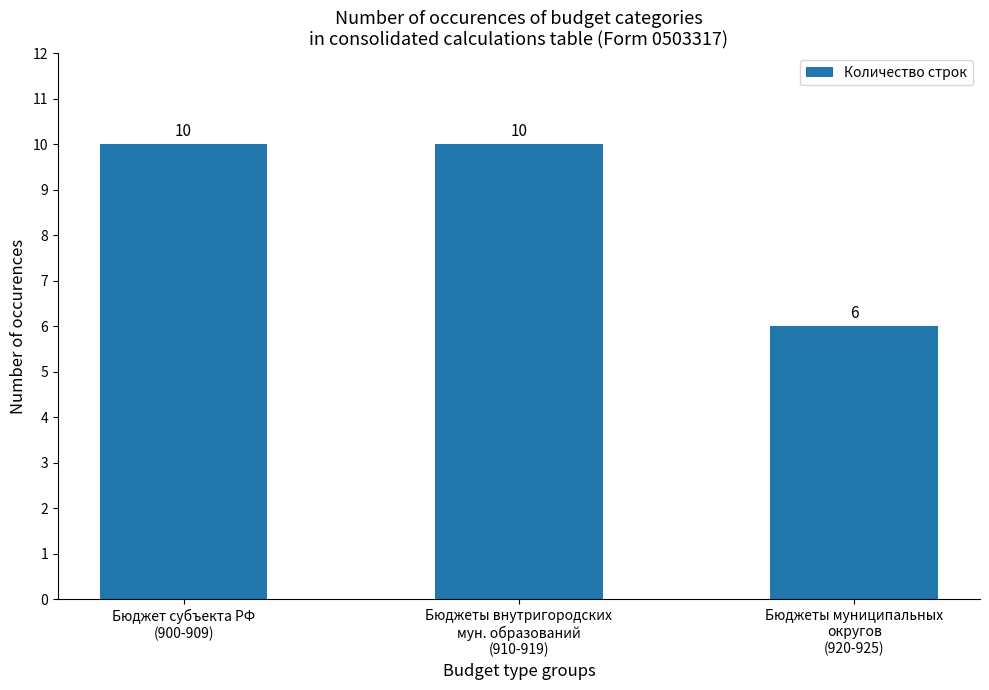

Reading left to right, what are all the values shown in this chart?

10	10	6